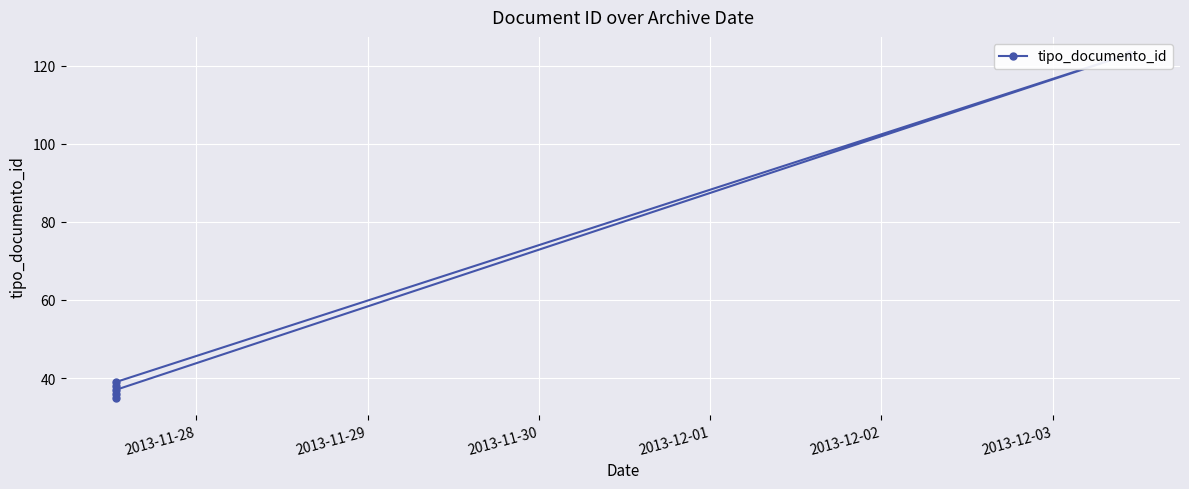

Count the number of values greater than 38.

2